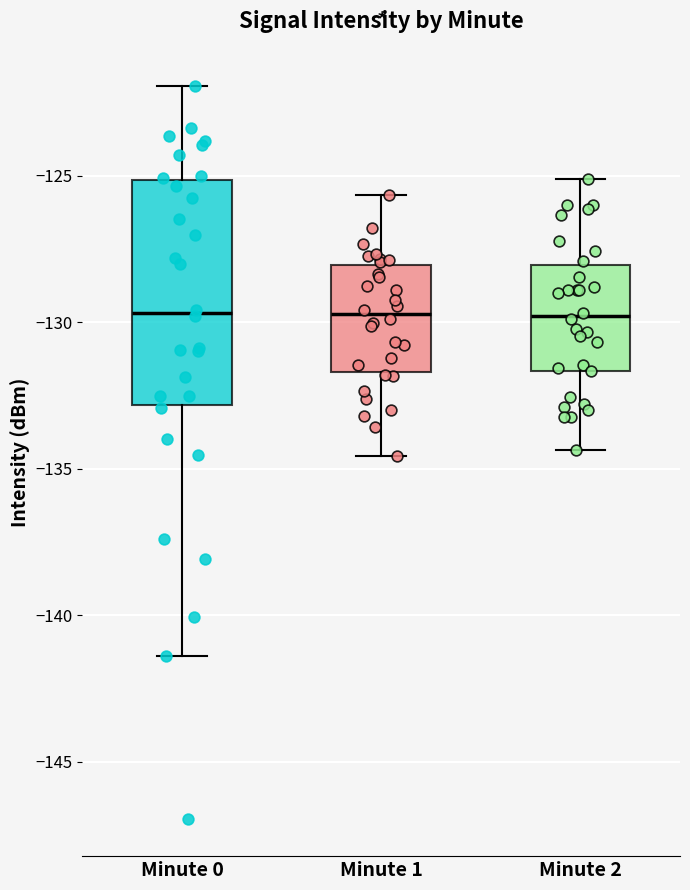

Comparing the boxes themselves (not the whiskers), which one is the tallest?

Minute 0